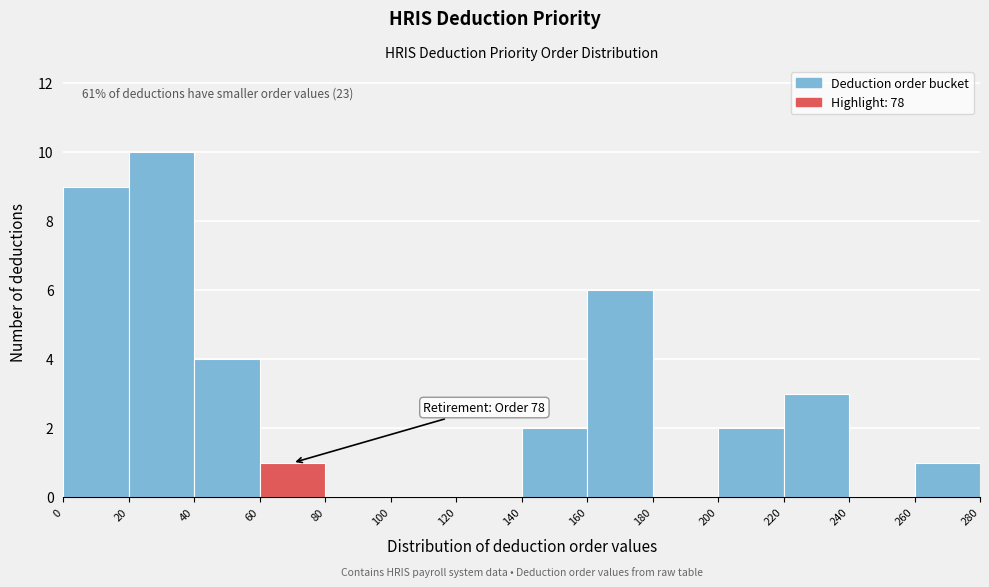

Over which range of the x-axis is the bar tallest?

20 to 40